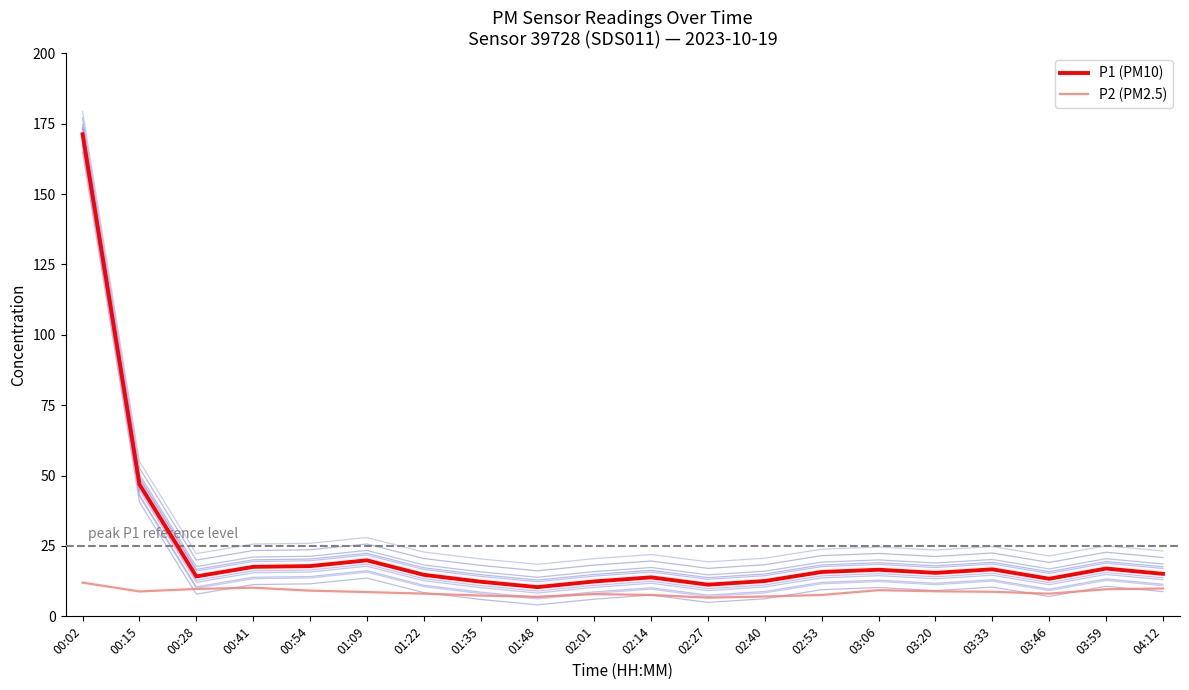

What is the sum of all P2 (PM2.5) values?

172.2